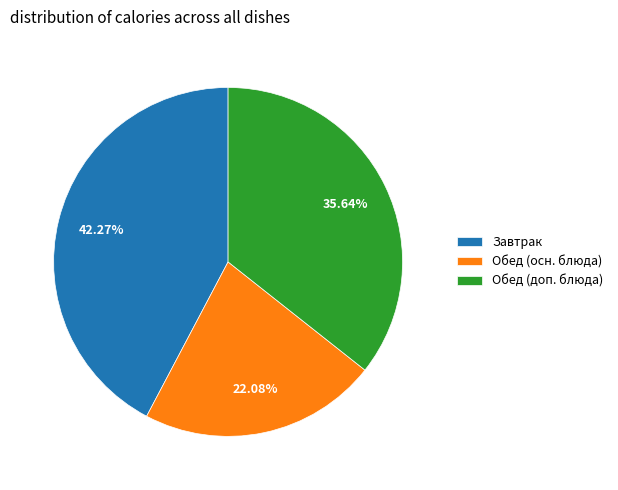

Which category has the biggest portion of the pie?

Завтрак